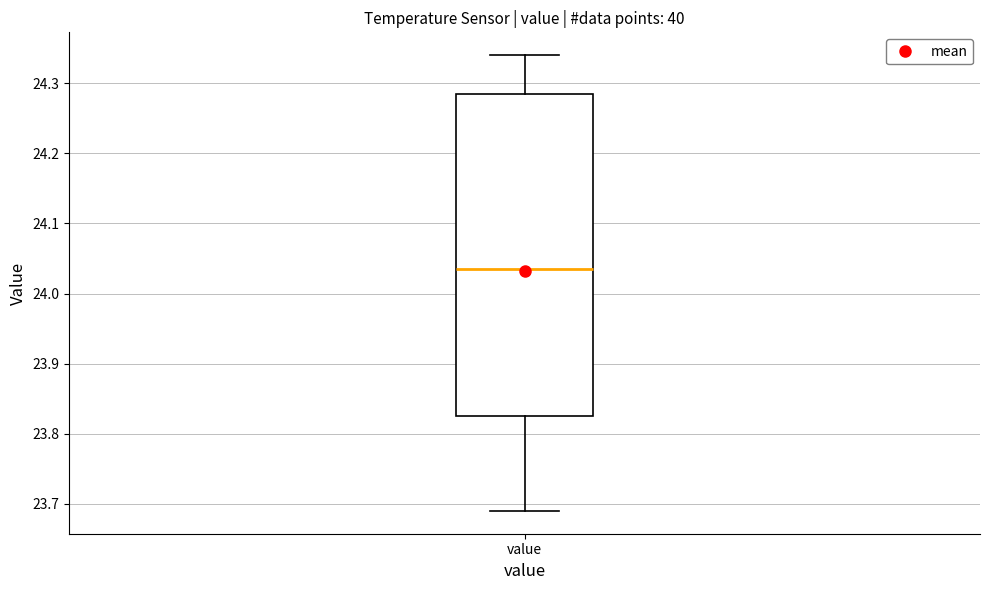

Where does the lower whisker of the box for value end on the y-axis? The values are not printed on the chart, so give them approximately, as read against the axis.

23.69